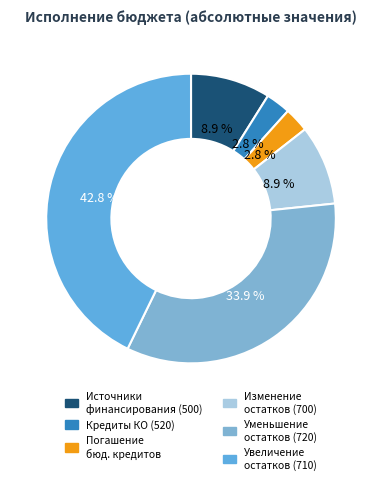

Count the number of slices in the pie.

6